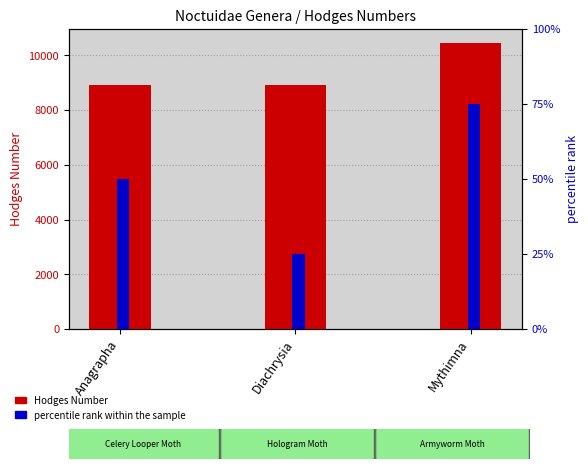

Where does the Hodges Number series first go above 8924?

Mythimna